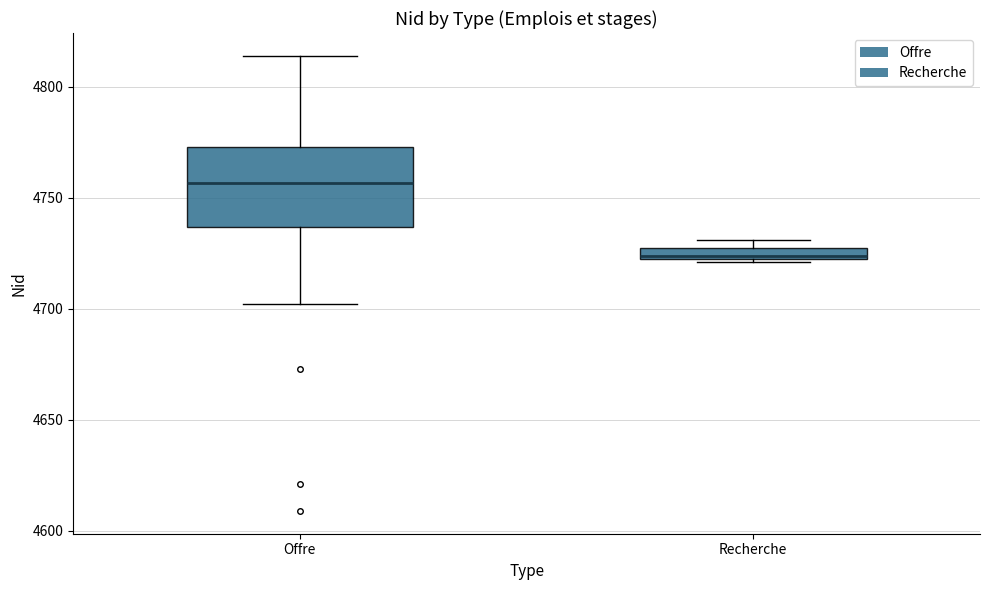

Which box has the lowest median line?

Recherche